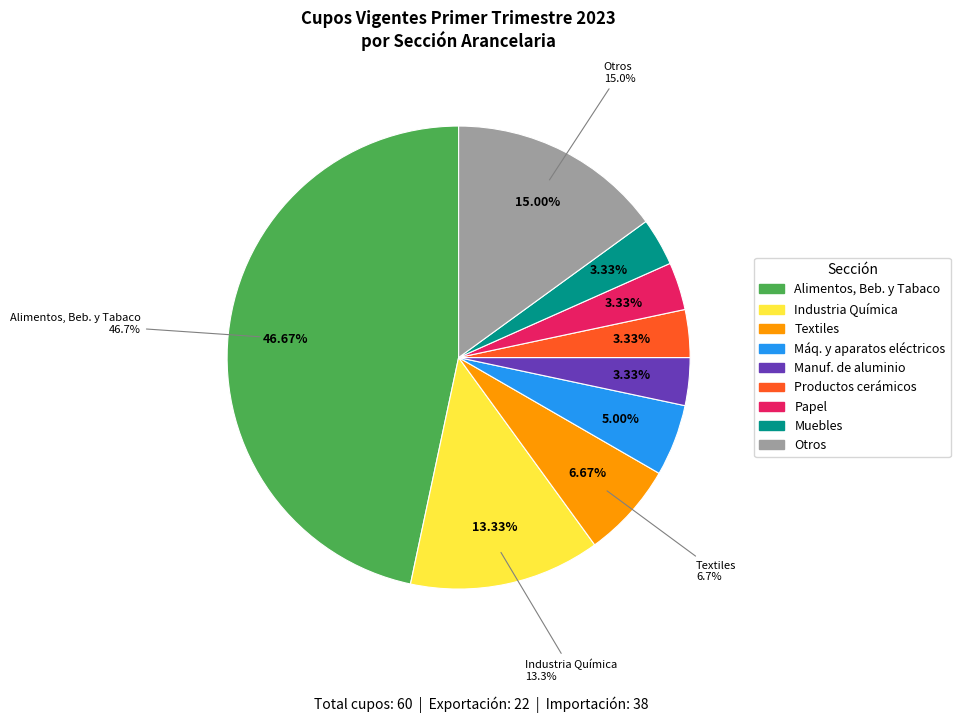

What is the total percentage of Exportación and Importación?

100.0%